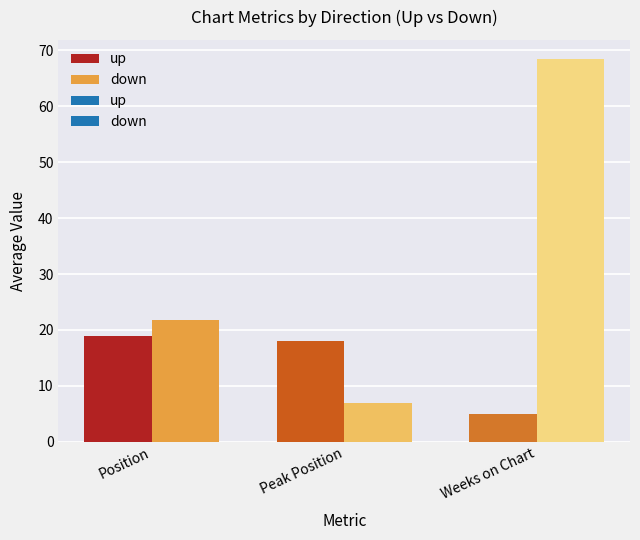

What is the maximum value for down?

21.7